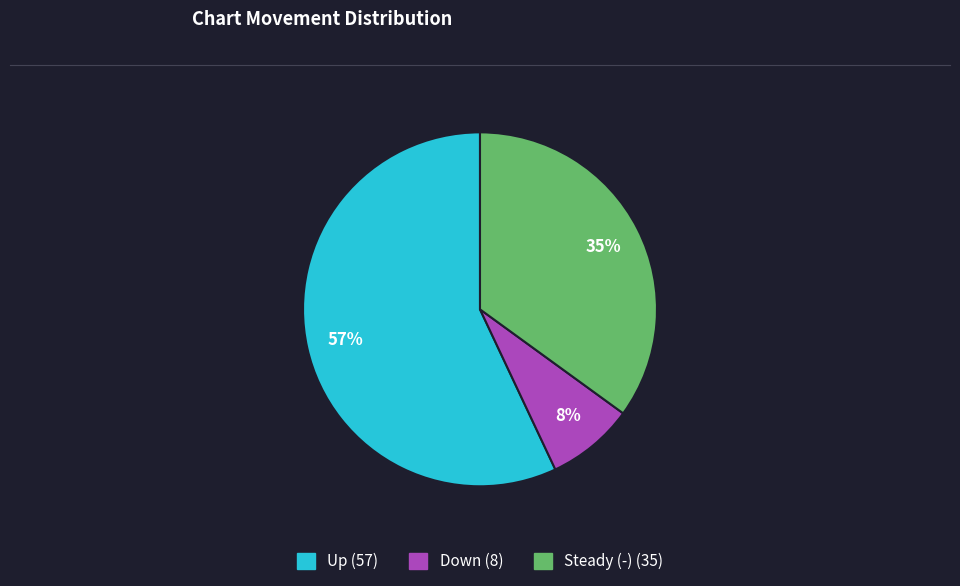

To the nearest percent, what is the average slice percentage?

33%